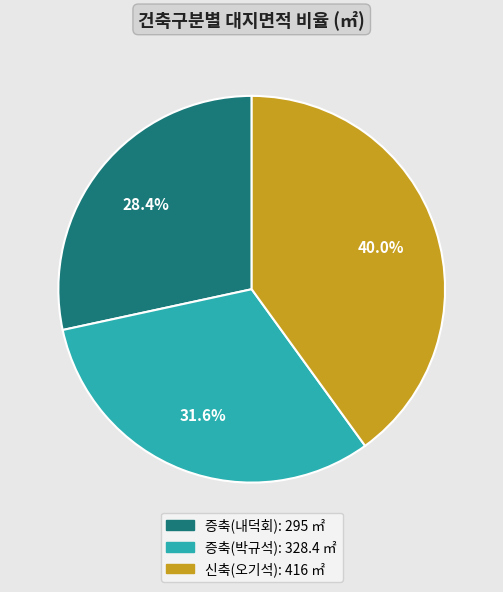

How many slices are in this pie chart?

3